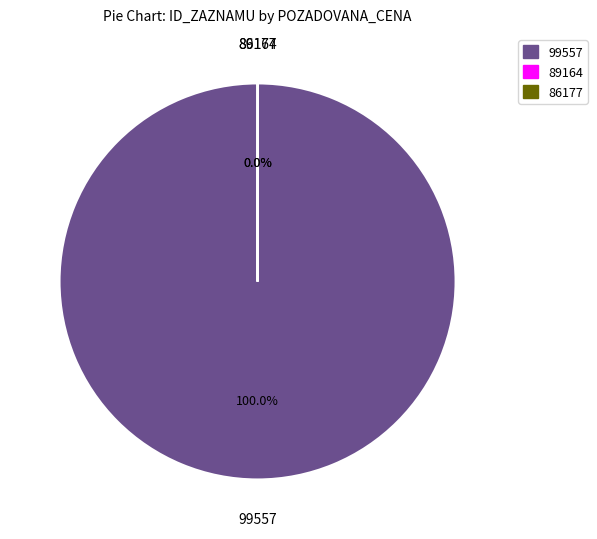

What is the majority slice?

99557